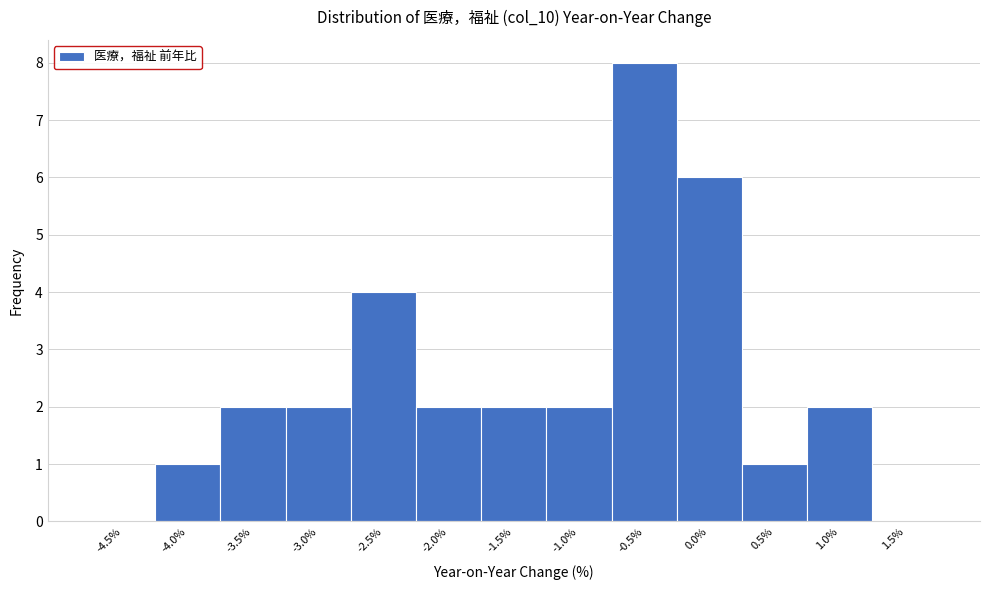

Reading left to right, transcribe all the data shown in this chart.

-4.5%=0	-4.0%=1	-3.5%=2	-3.0%=2	-2.5%=4	-2.0%=2	-1.5%=2	-1.0%=2	-0.5%=8	0.0%=6	0.5%=1	1.0%=2	1.5%=0